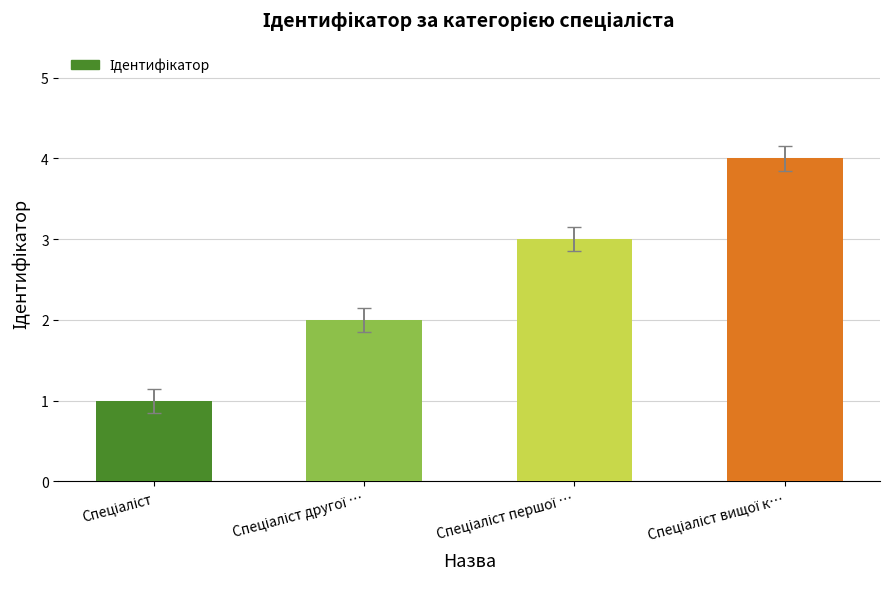

What is the difference between the maximum and minimum values?

3